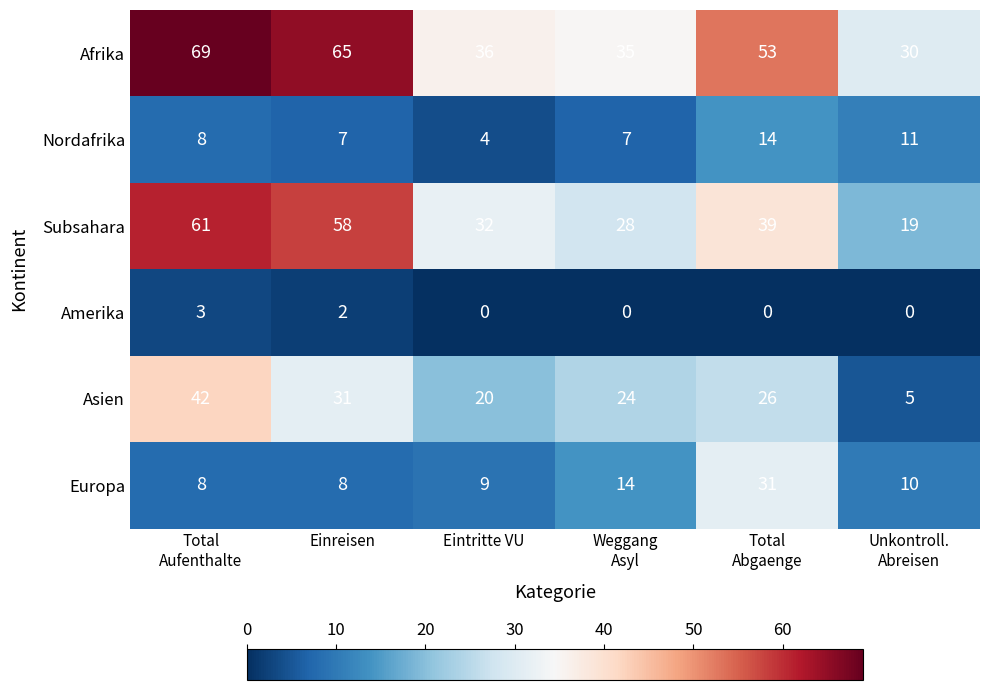

What is the sum of all Amerika values?

5